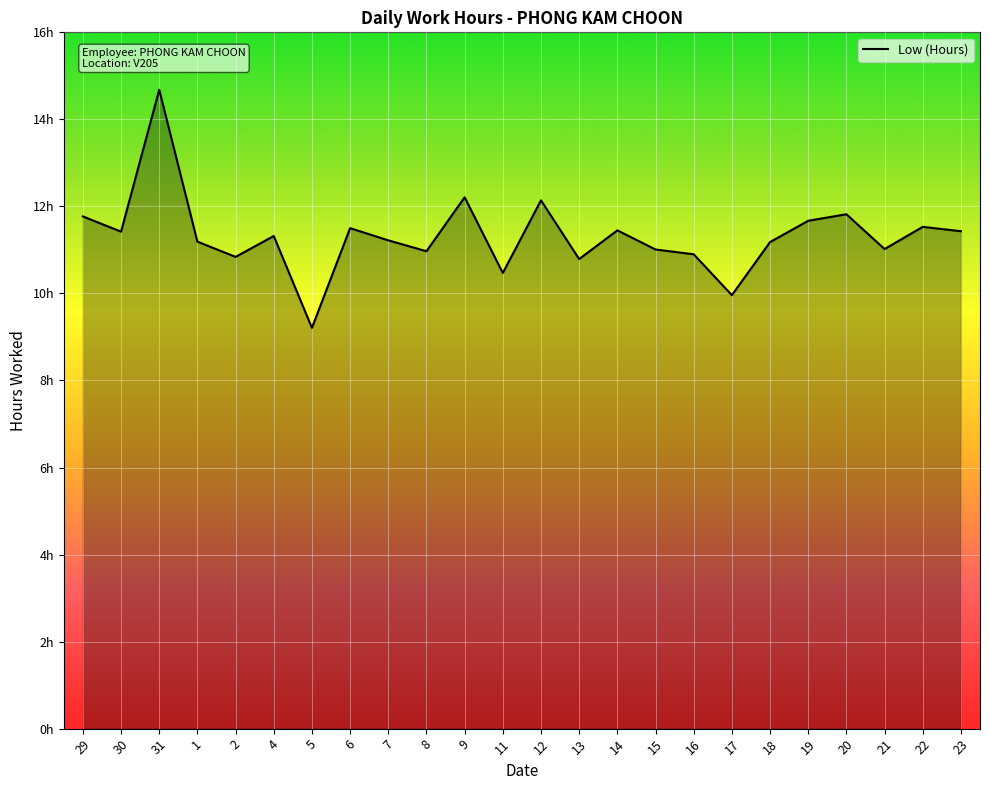

What is the average value?

11.3